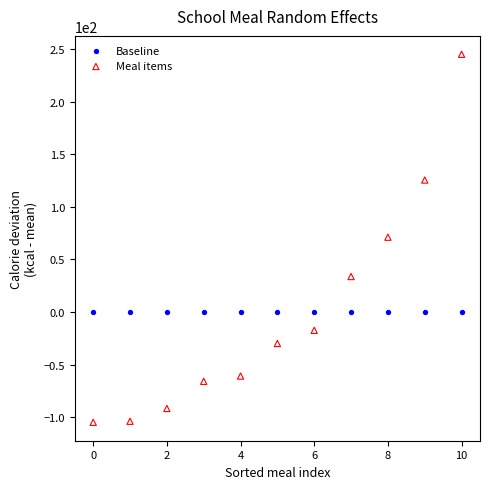

Which series reaches the minimum Y coordinate?

Meal items